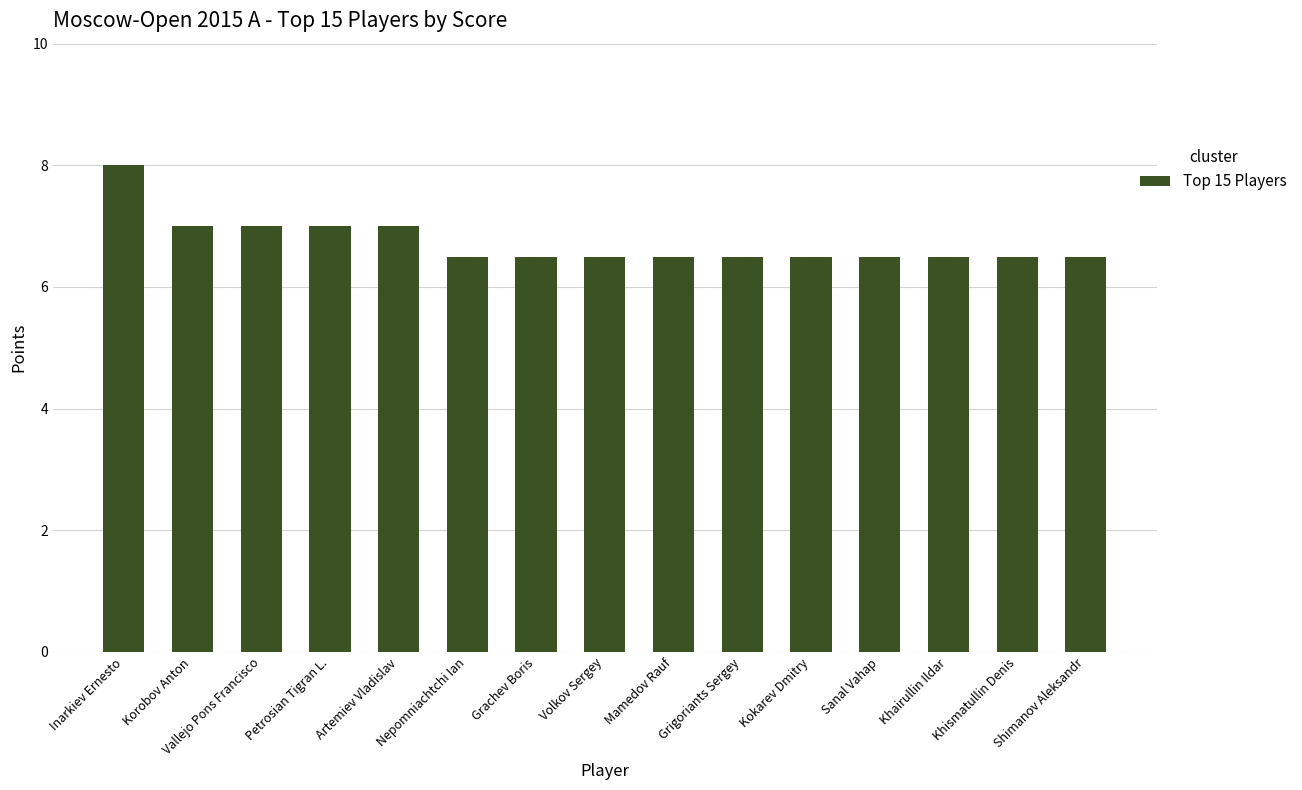

How many distinct data groups are displayed?

1